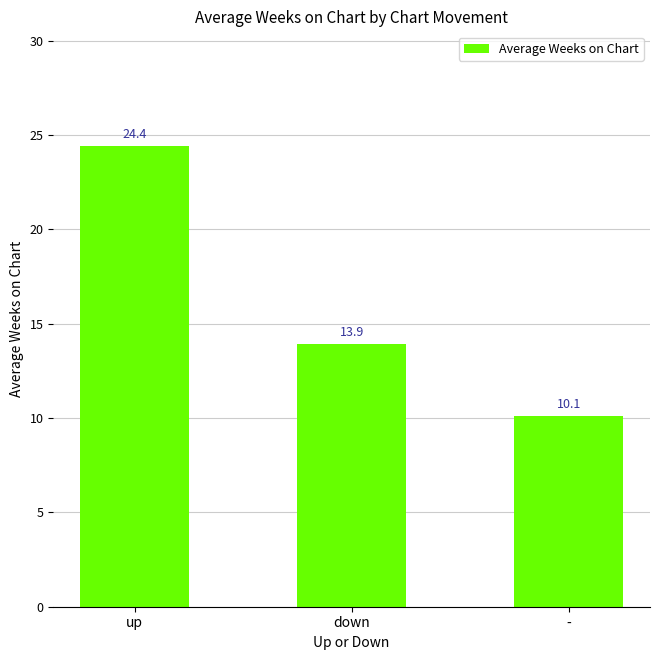

Which has a higher value, up or down?

up